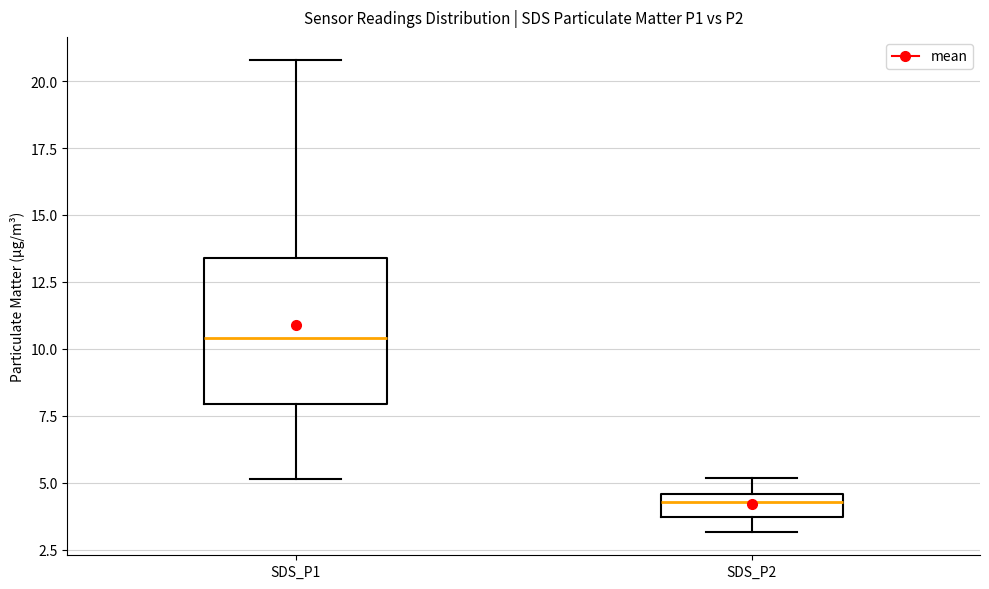

Reading left to right, read every box against the y-axis: the position of its median line, the range the box covers, and the ends of its whiskers. The values are not printed on the chart, so give them approximately, as read against the axis.

SDS_P1: median 10.5, box 8.0 to 13.5, whiskers 5.0 to 21.0
SDS_P2: median 4.5 (just below the box's upper edge), box 3.5 to 4.5, whiskers 3.0 to 5.0